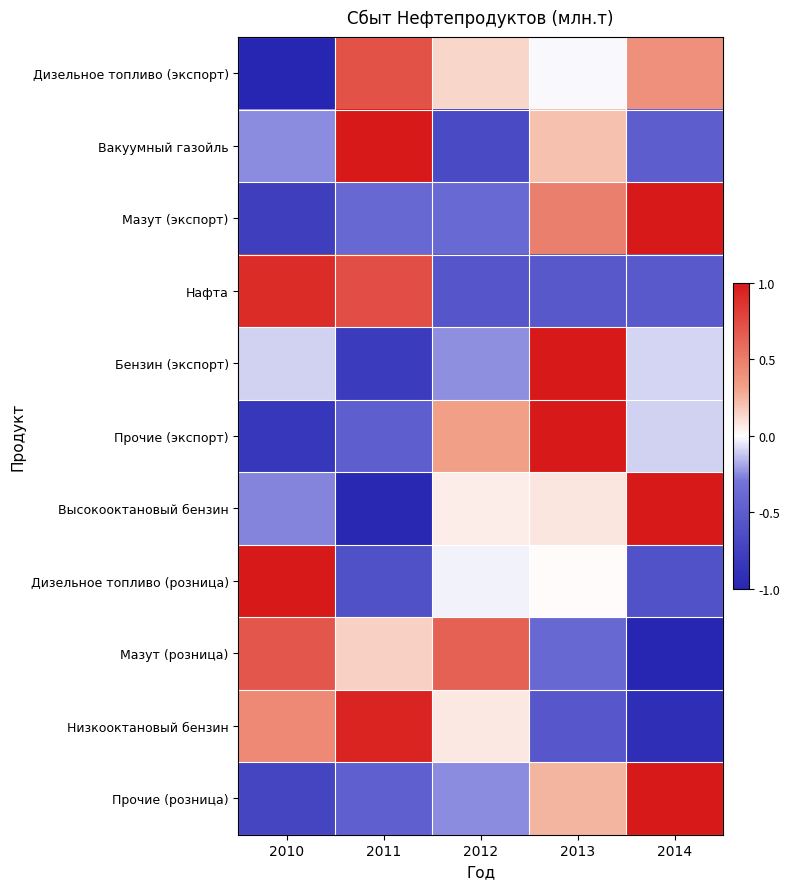

Reading left to right, extract all data points from this chart.

Дизельное топливо (экспорт): 2010=-1.0	2011=0.7	2012=0.1	2013=-0.0	2014=0.4
Вакуумный газойль: 2010=-0.2	2011=1.0	2012=-0.7	2013=0.2	2014=-0.5
Мазут (экспорт): 2010=-0.8	2011=-0.4	2012=-0.4	2013=0.5	2014=1.0
Нафта: 2010=0.9	2011=0.7	2012=-0.6	2013=-0.5	2014=-0.5
Бензин (экспорт): 2010=-0.1	2011=-0.8	2012=-0.2	2013=1.0	2014=-0.1
Прочие (экспорт): 2010=-0.8	2011=-0.5	2012=0.3	2013=1.0	2014=-0.1
Высокооктановый бензин: 2010=-0.3	2011=-1.0	2012=0.1	2013=0.1	2014=1.0
Дизельное топливо (розница): 2010=1.0	2011=-0.6	2012=-0.0	2013=0.0	2014=-0.6
Мазут (розница): 2010=0.7	2011=0.2	2012=0.6	2013=-0.4	2014=-1.0
Низкооктановый бензин: 2010=0.4	2011=0.9	2012=0.1	2013=-0.5	2014=-0.9
Прочие (розница): 2010=-0.7	2011=-0.5	2012=-0.2	2013=0.2	2014=1.0